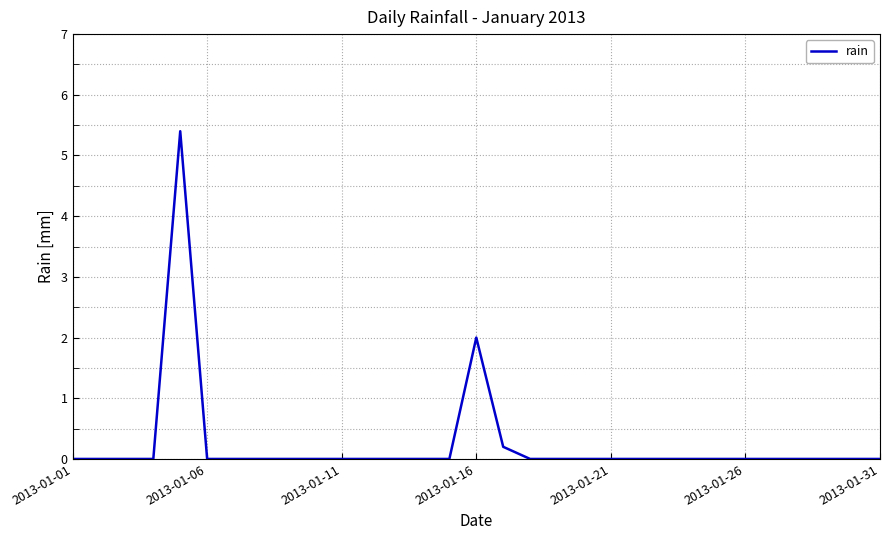

What is the greatest value displayed?

5.4